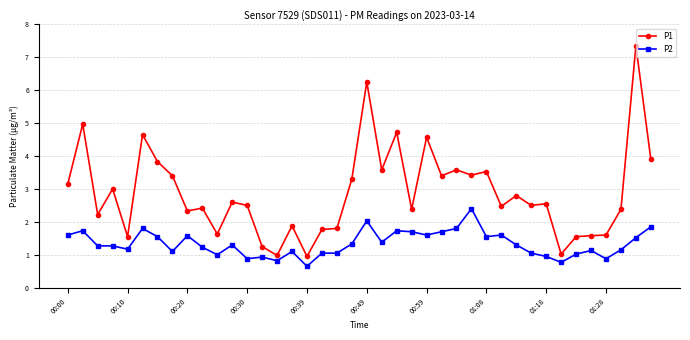

What is the sum of all P1 values?

115.3